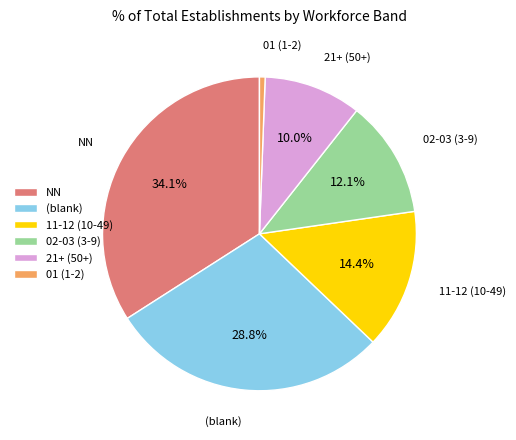

Does NN account for over 50% of the chart?

No